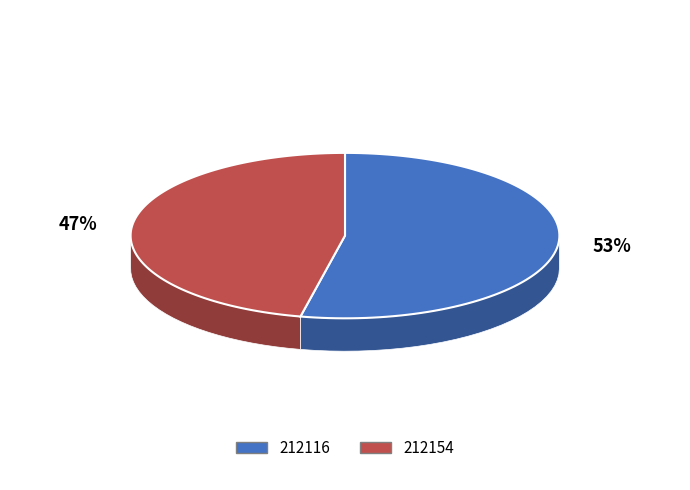

True or false: 212154 accounts for 35% of the total.

False